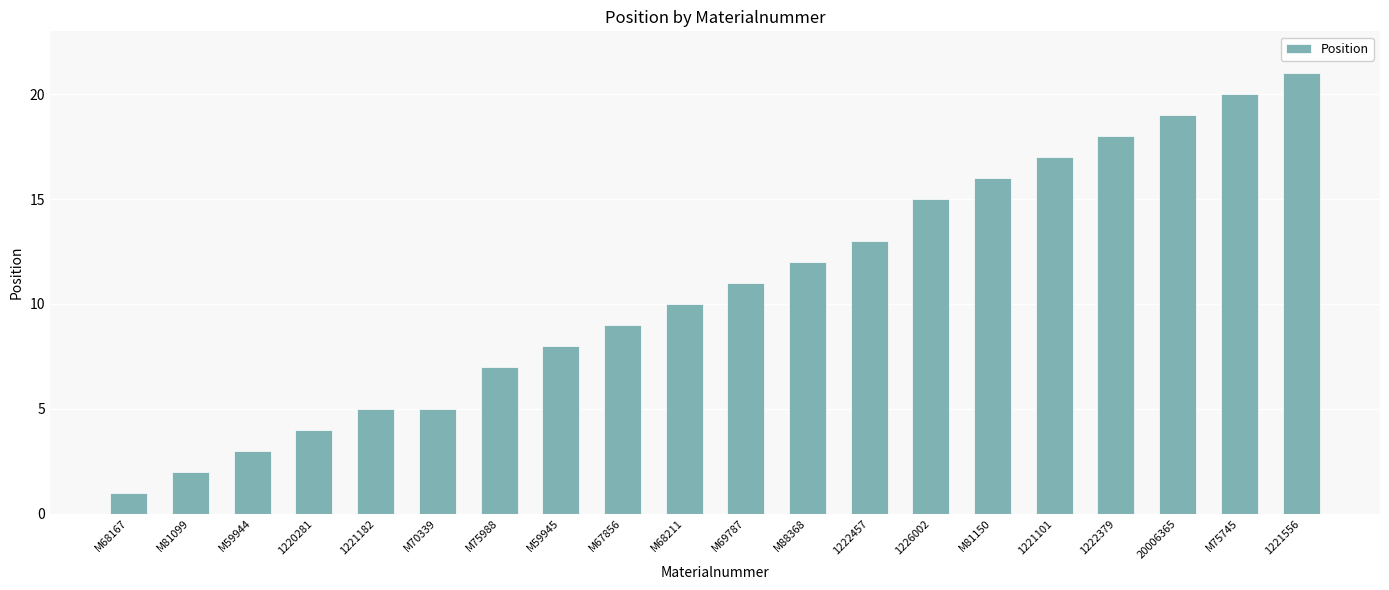

What is the average value?

11